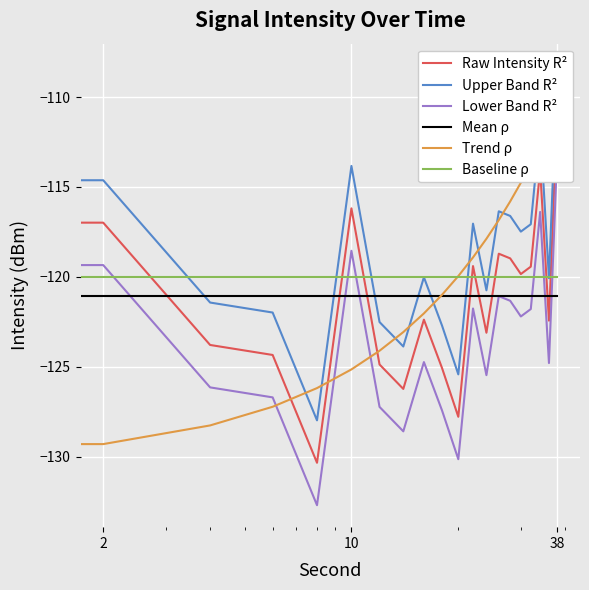

True or false: Lower Band R² and Upper Band R² cross at least once.

False